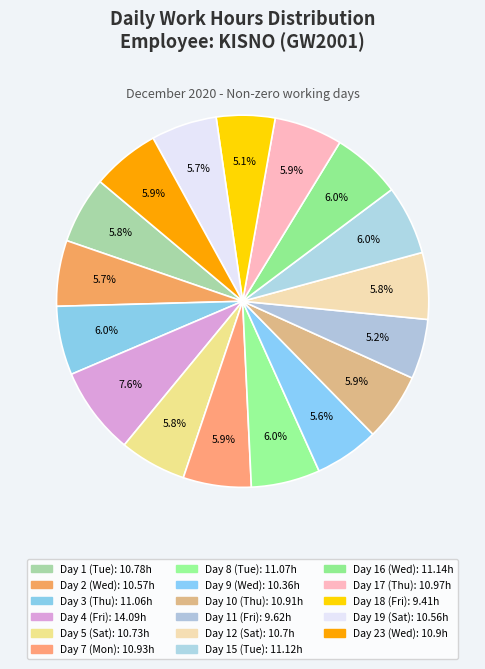

Does Day 8 (Tue) account for over 50% of the chart?

No